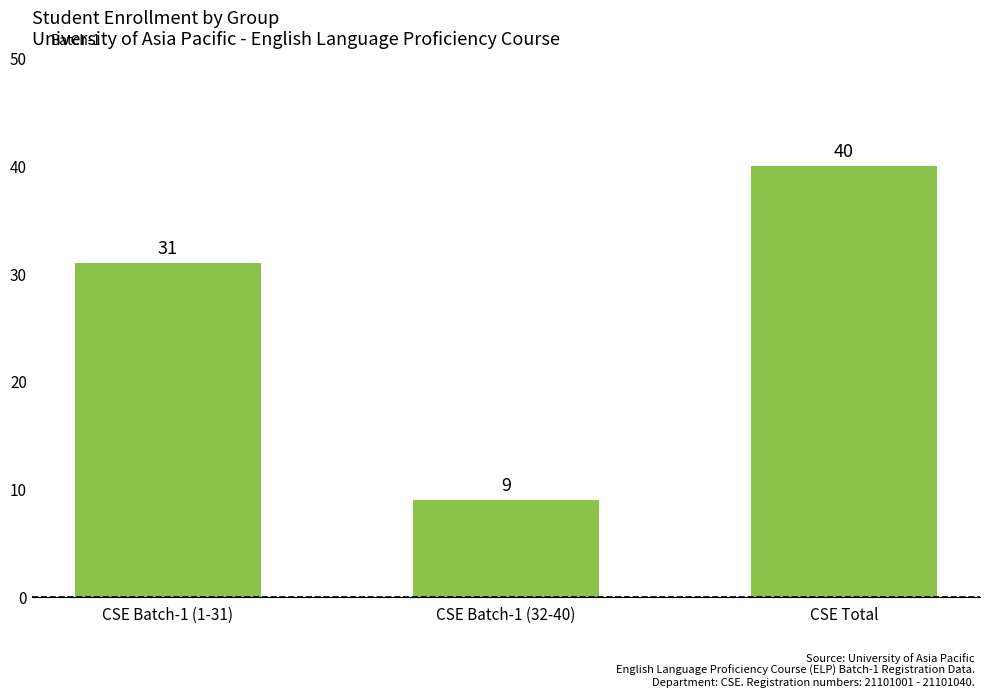

Reading left to right, list all the values displayed in this chart.

CSE Batch-1 (1-31)=31	CSE Batch-1 (32-40)=9	CSE Total=40